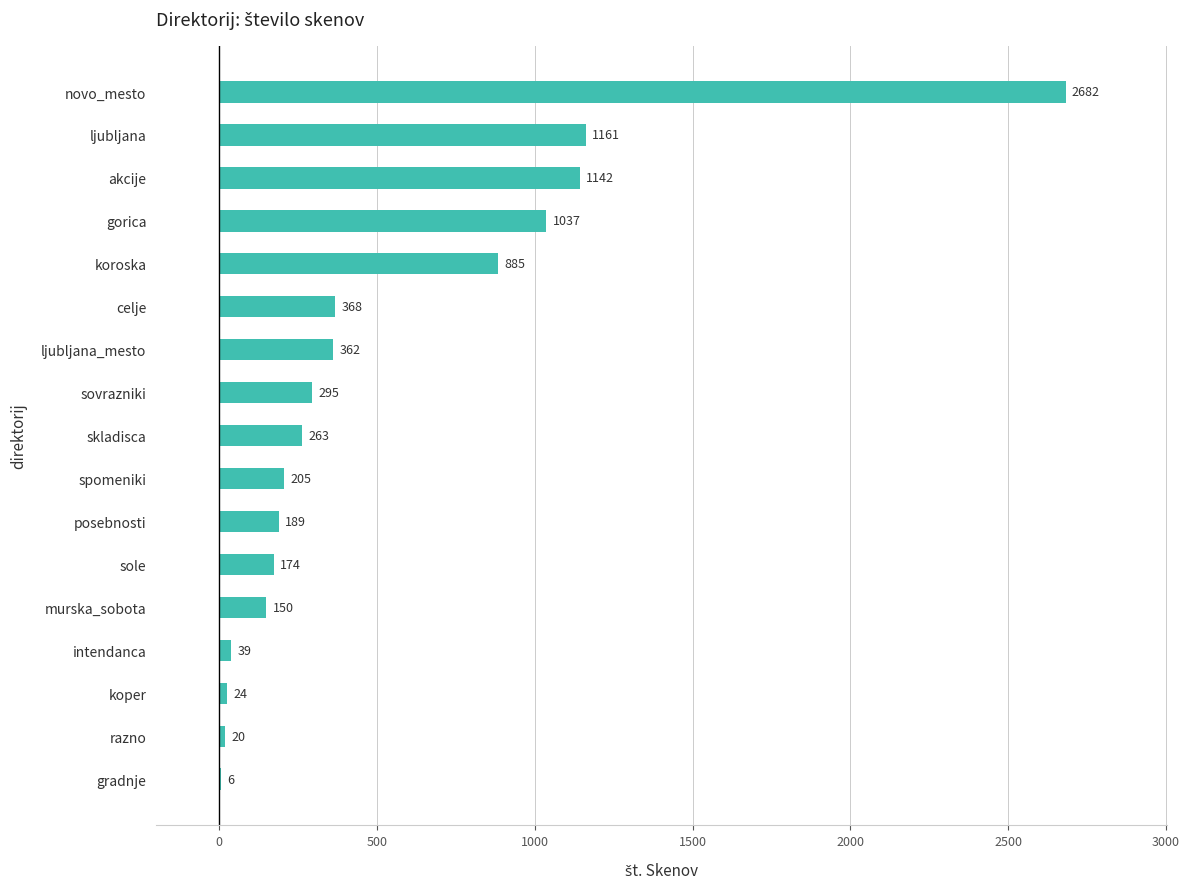

What is the sum of the values at novo_mesto and gradnje?

2688